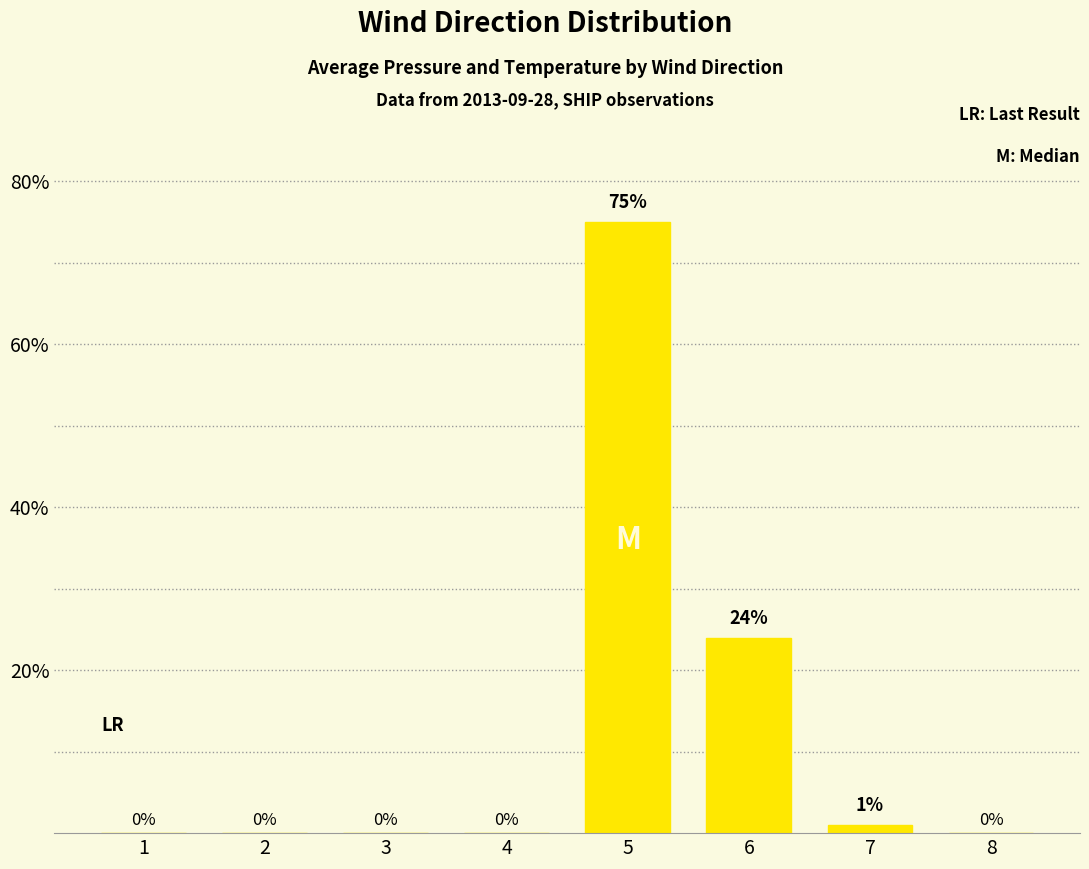

What is the sum of all values?

100